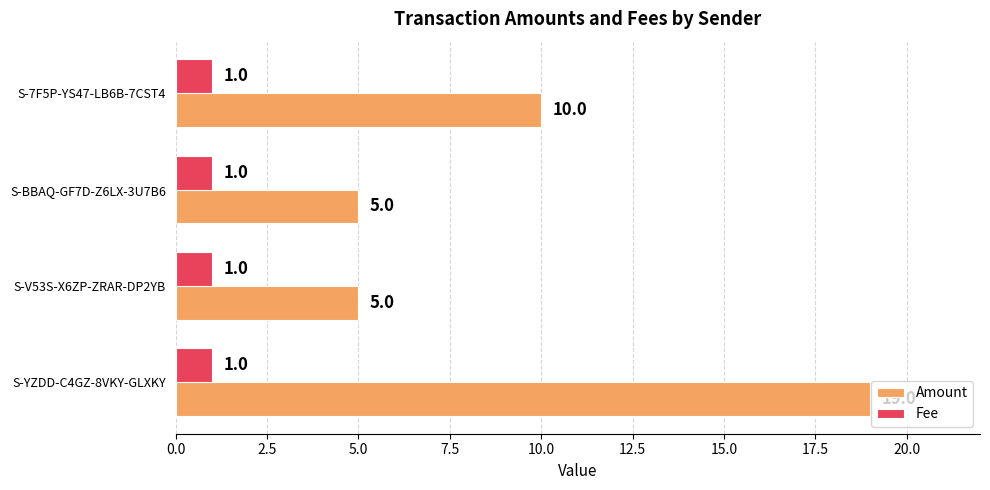

What is the maximum value shown in the chart?

19